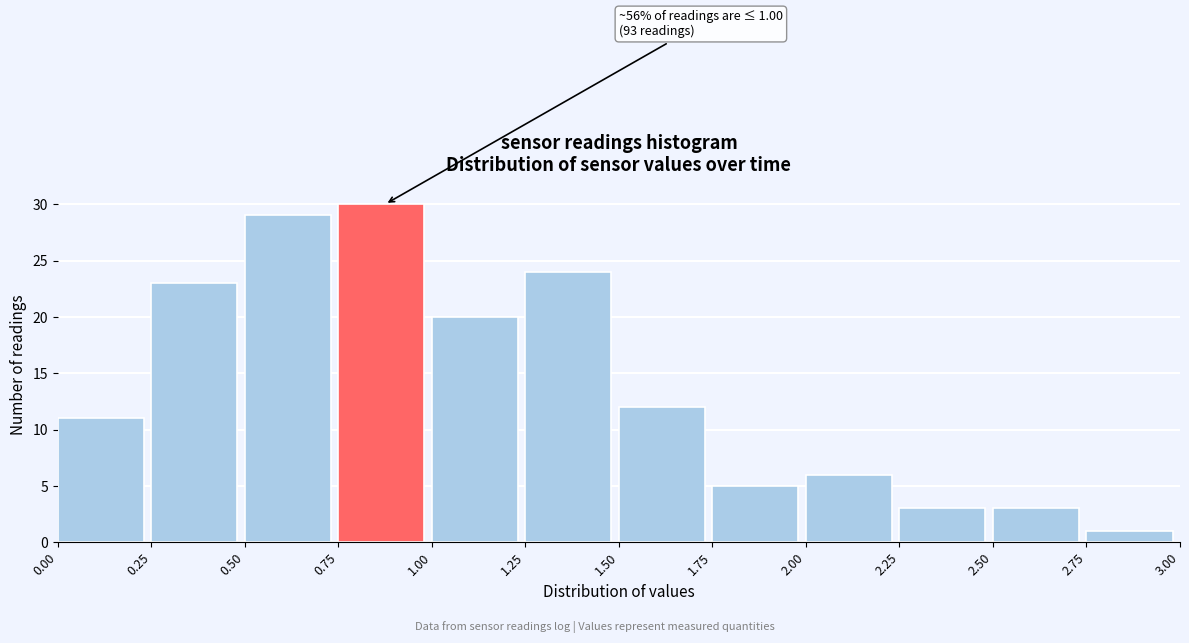

Which range on the x-axis has the tallest bar?

0.75 to 1.00